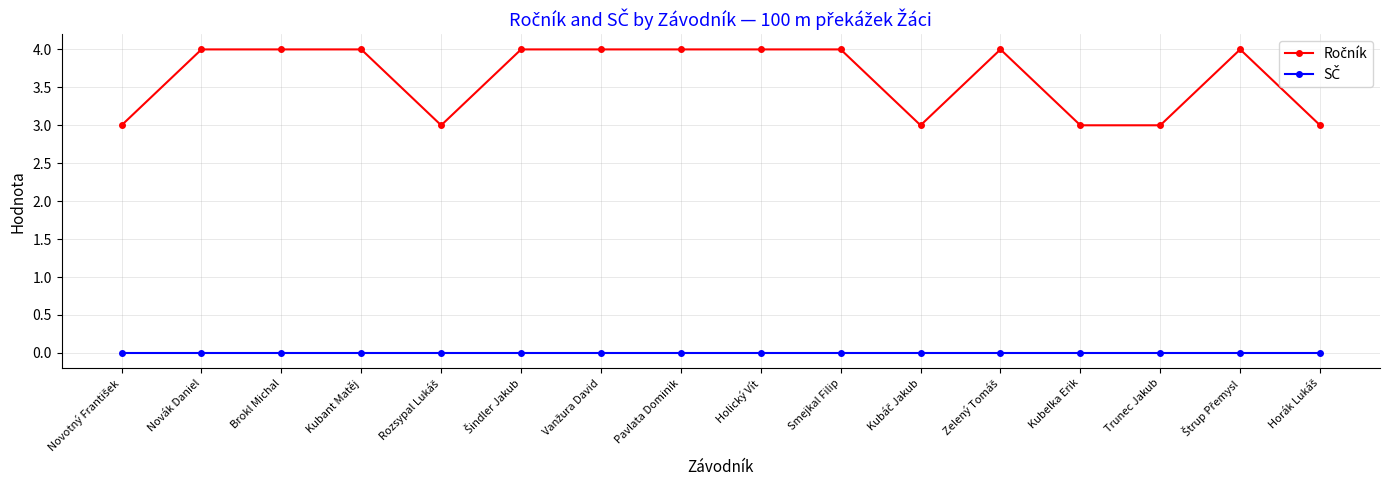

At how many categories does at least one series exceed 0?

16